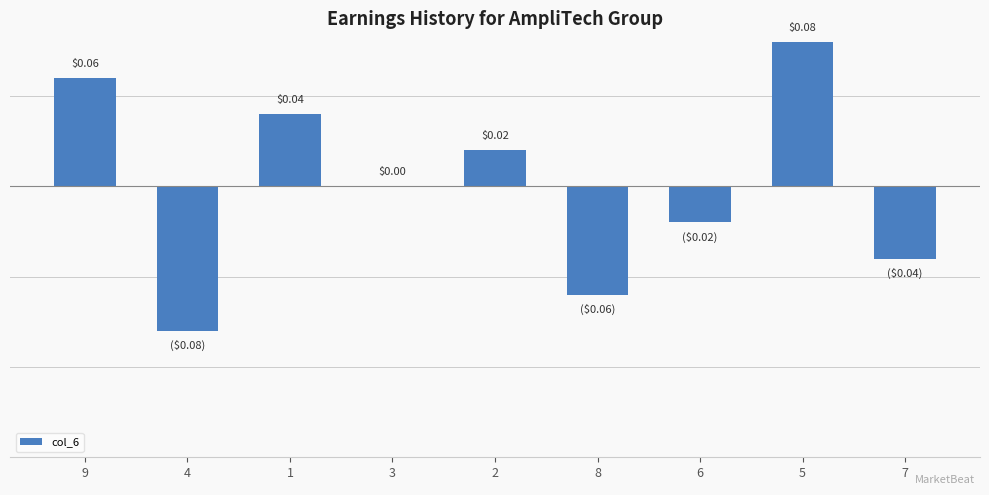

Between 6 and 4, which is larger?

6